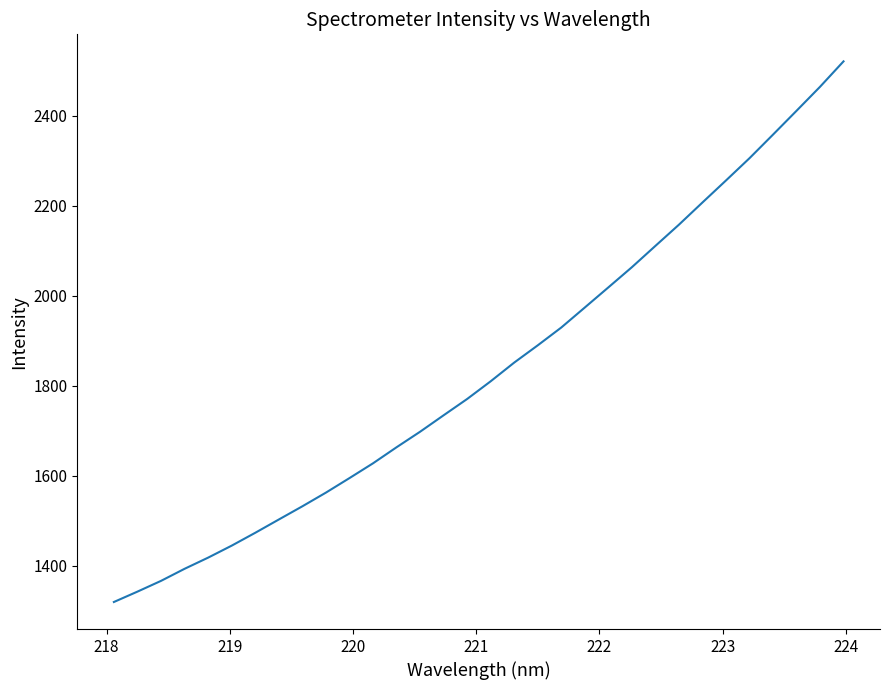

What is the maximum value shown in the chart?

2520.5